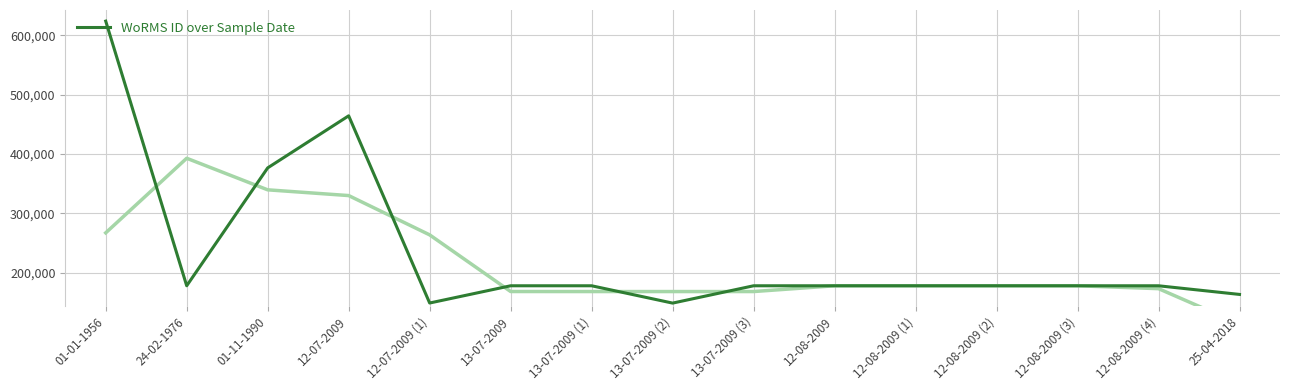

What is the sum of all values?

3530482